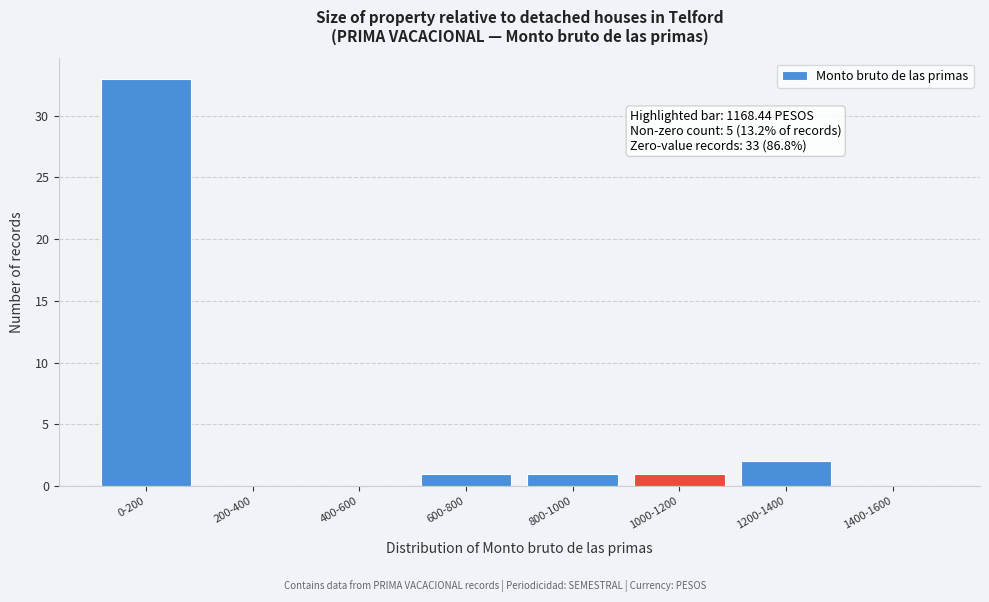

Reading left to right, extract all data points from this chart.

0-200=33	200-400=0	400-600=0	600-800=1	800-1000=1	1000-1200=1	1200-1400=2	1400-1600=0